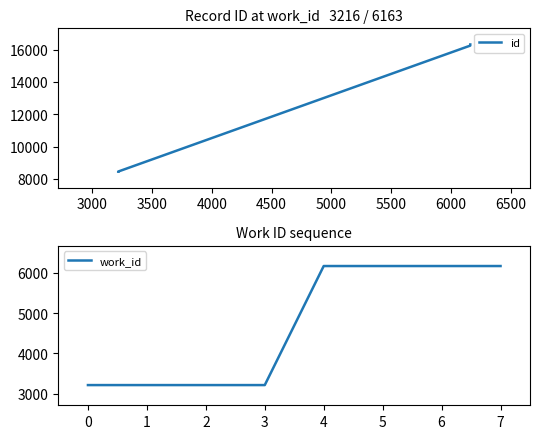

Reading right to left, list all the values displayed in this chart.

id: 16322	16321	16319	16252	8451	8449	8447	8446
work_id: 6163	6163	6163	6163	3216	3216	3216	3216